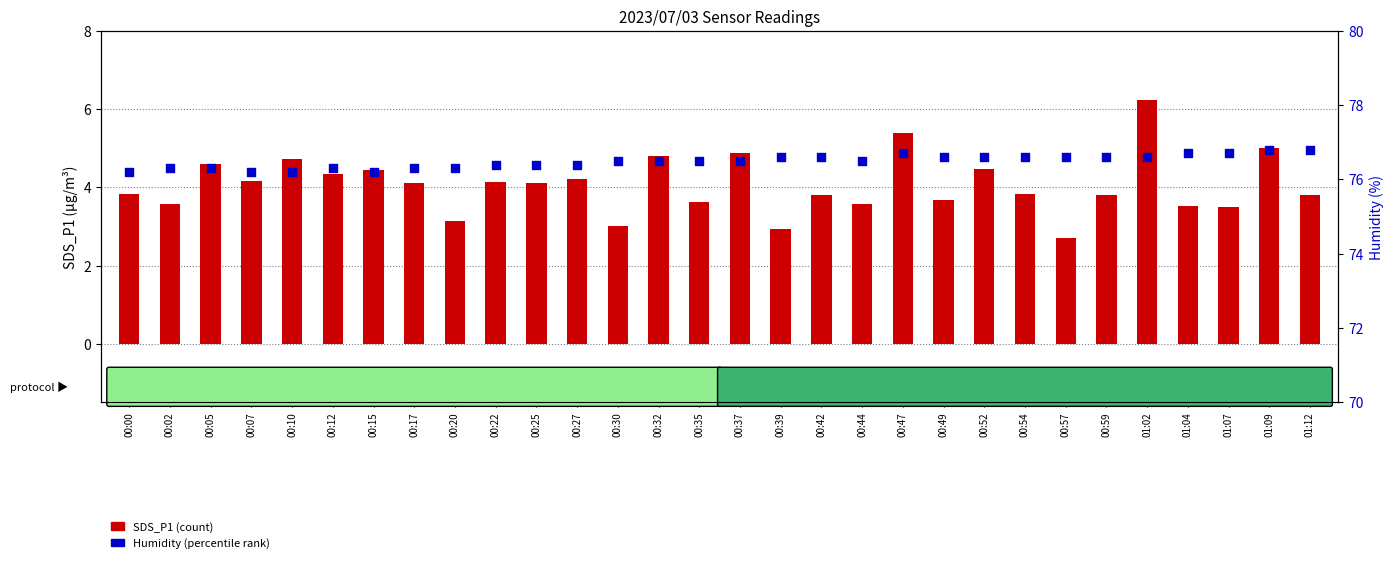

Which series reaches the minimum Y coordinate?

SDS_P1